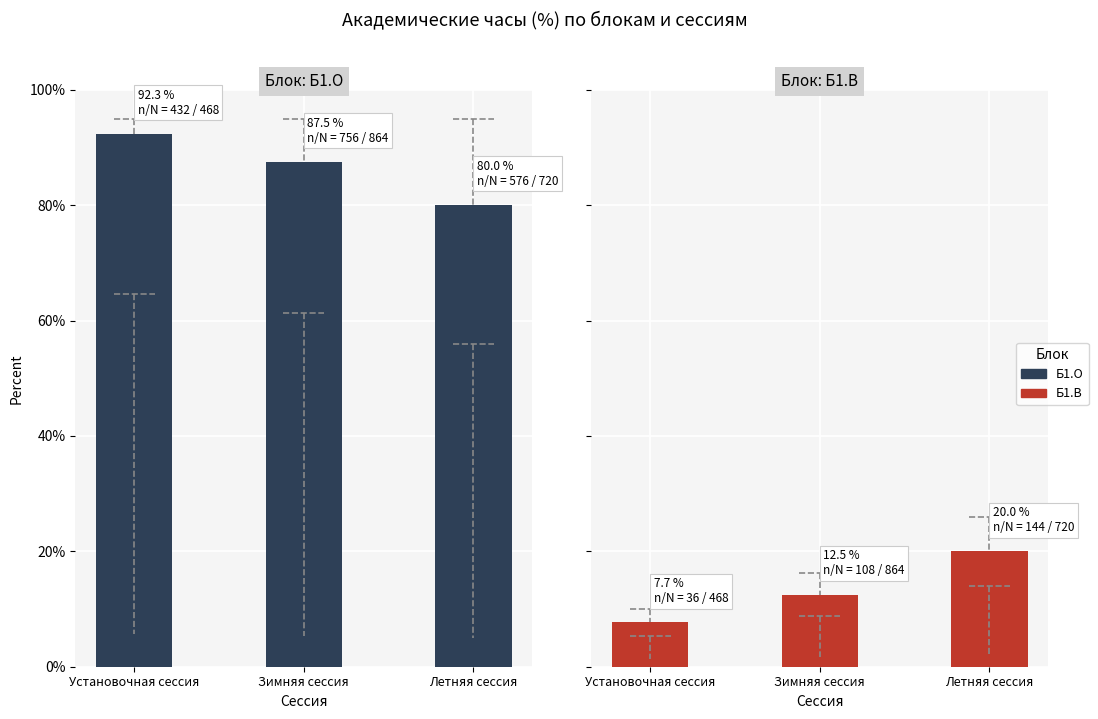

List the series in order of their overall mean, lowest first.

Б1.В, Б1.О